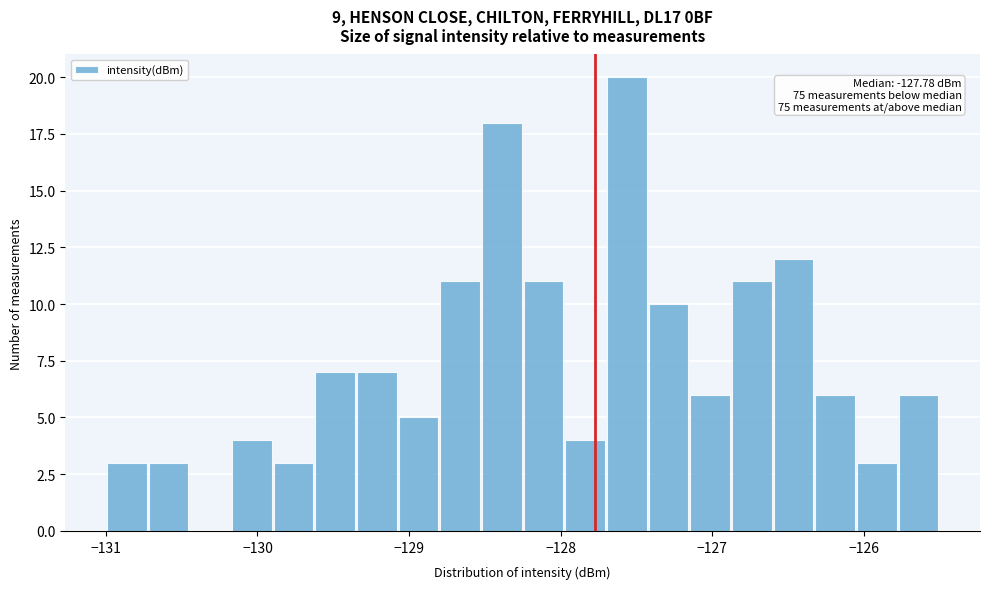

Read against the x-axis, roughly where is the centre of the tallest bar?

-127.6